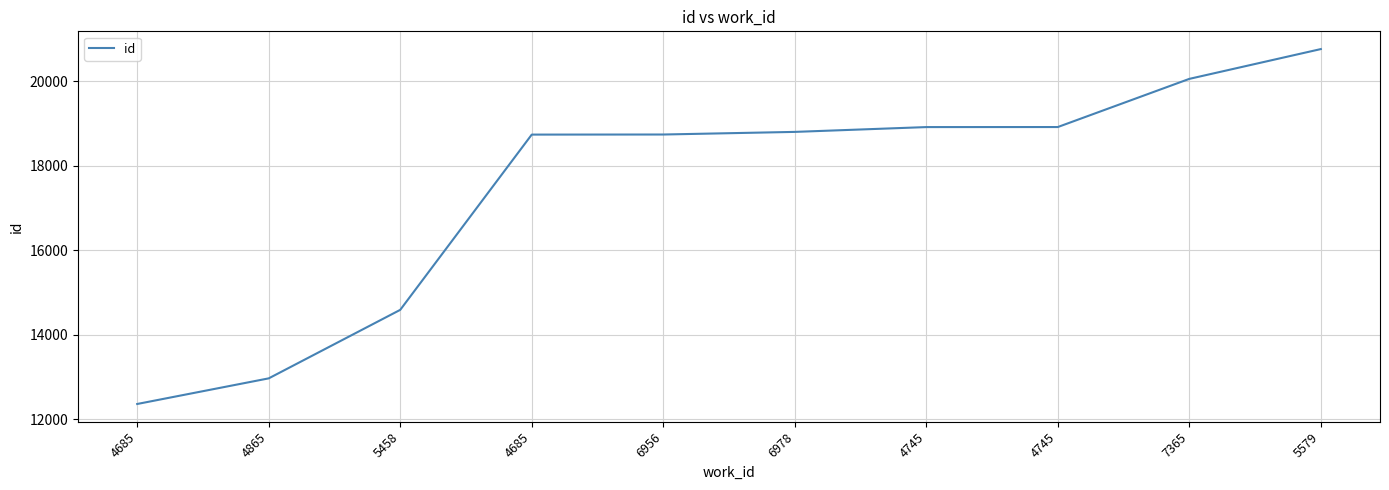

Which has a higher value, 4745 or 5458?

4745